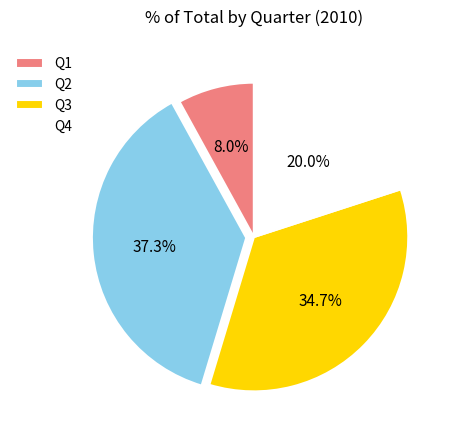

What percentage is the Q2 slice, to the nearest percent?

37%